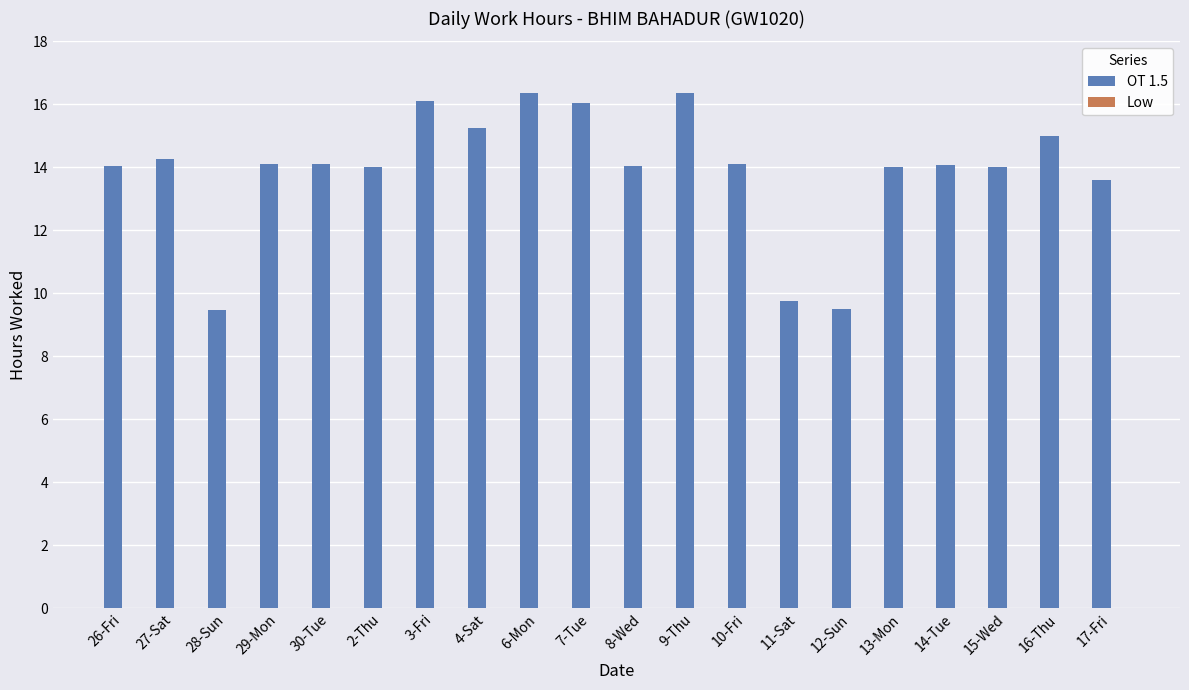

How many bars are there in total?

20